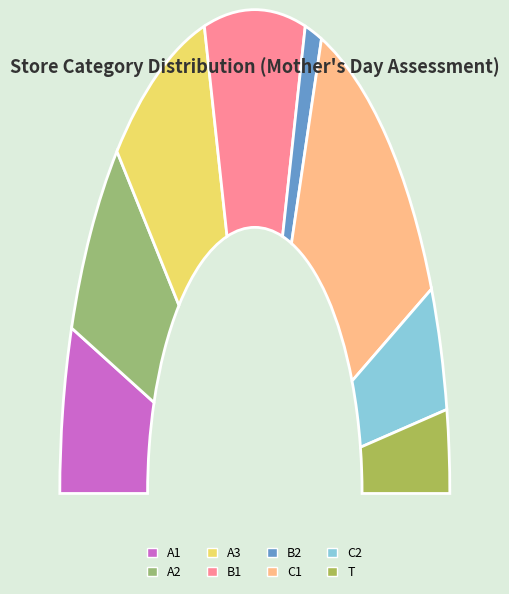

What percentage is NOT represented by C2?

91.7%